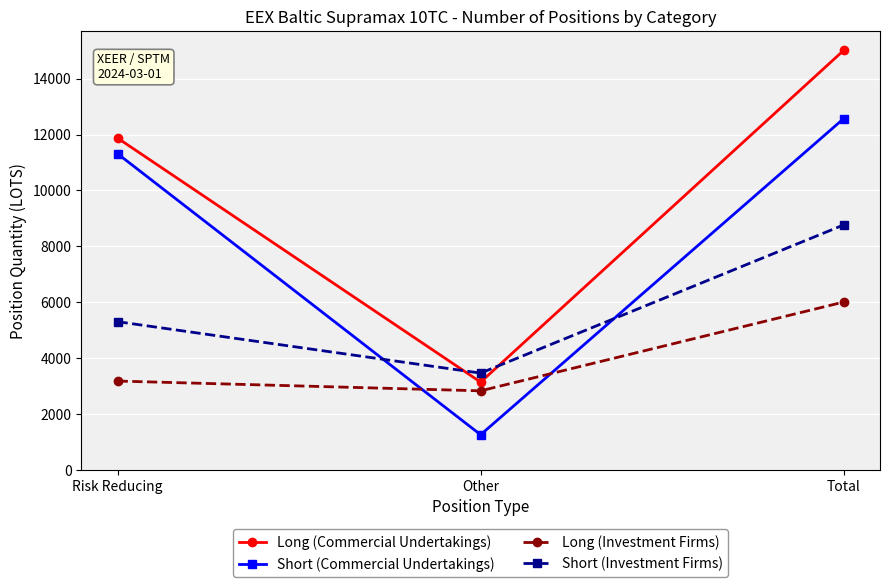

How many lines are shown in the chart?

4